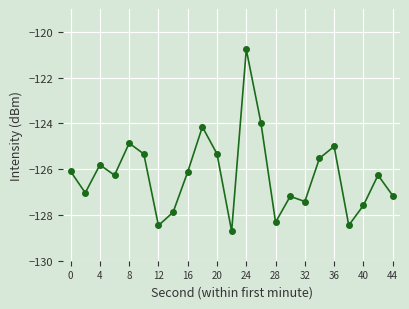

How many points are higher than both their immediate neighbors (excluding endpoints)?

7